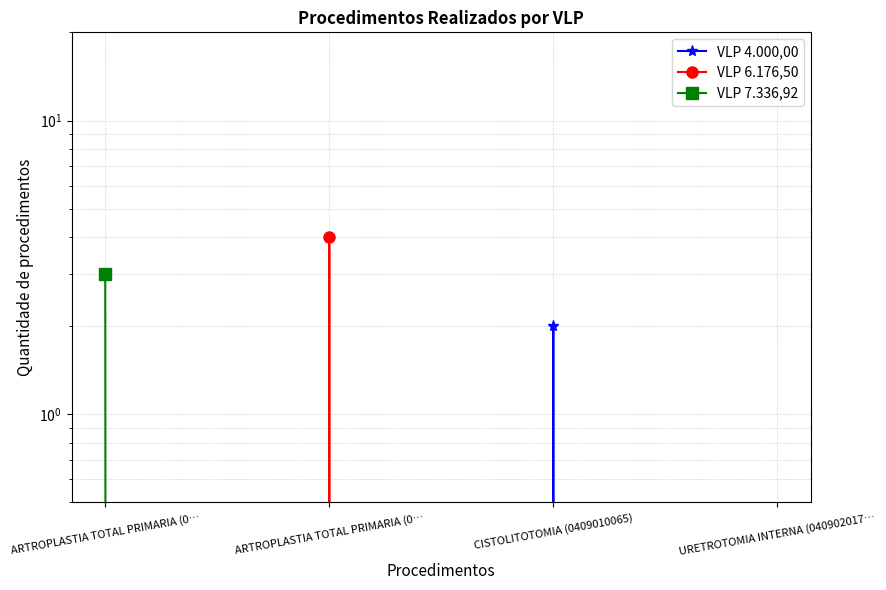

True or false: VLP 7.336,92 and VLP 4.000,00 cross at least once.

False